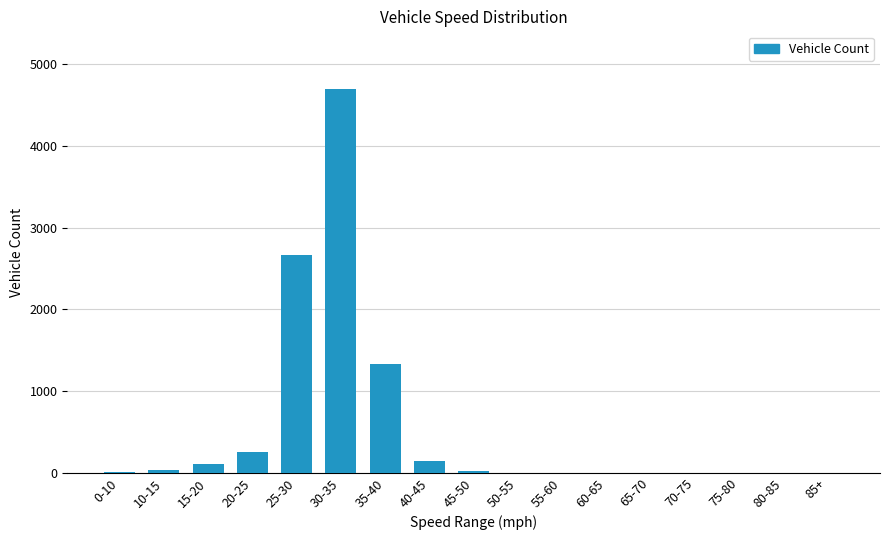

Which has a higher value, 85+ or 30-35?

30-35